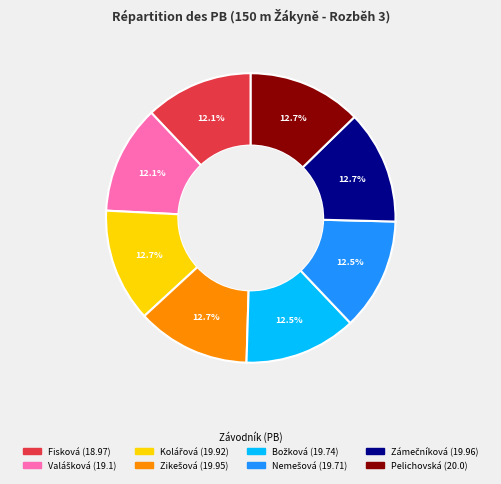

Does any single category account for the majority?

No